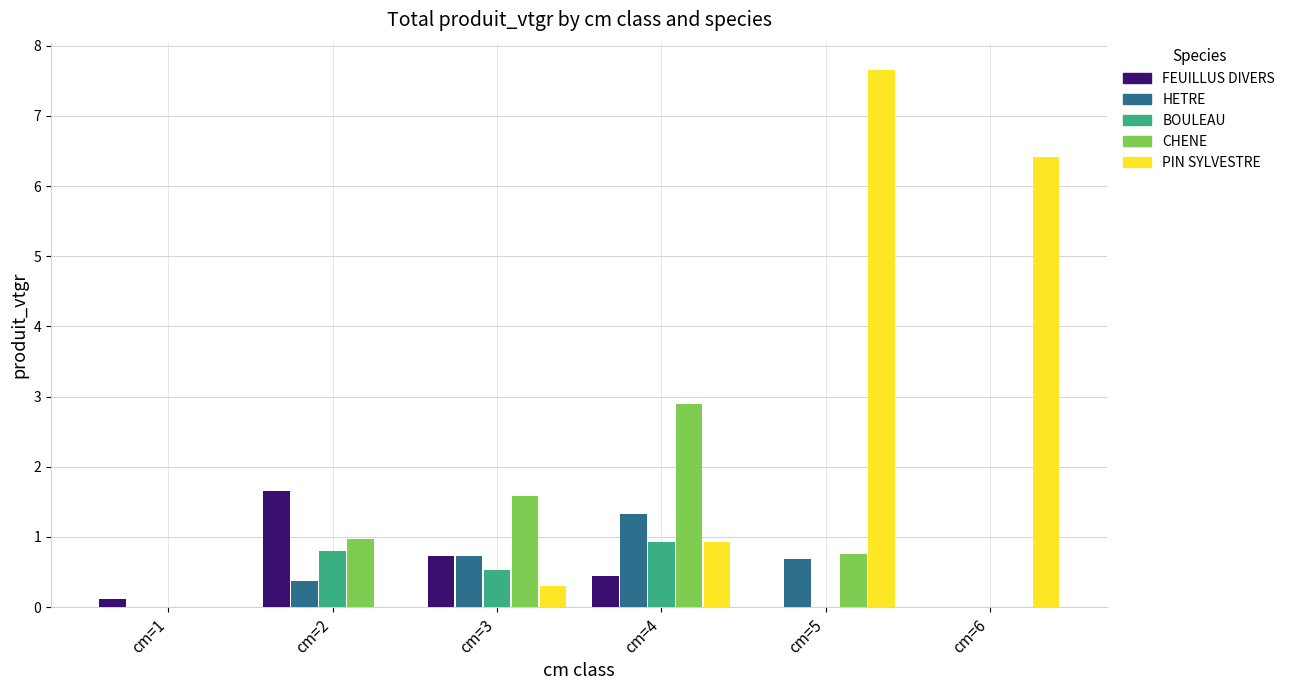

Read the FEUILLUS DIVERS value at cm=4.

0.4